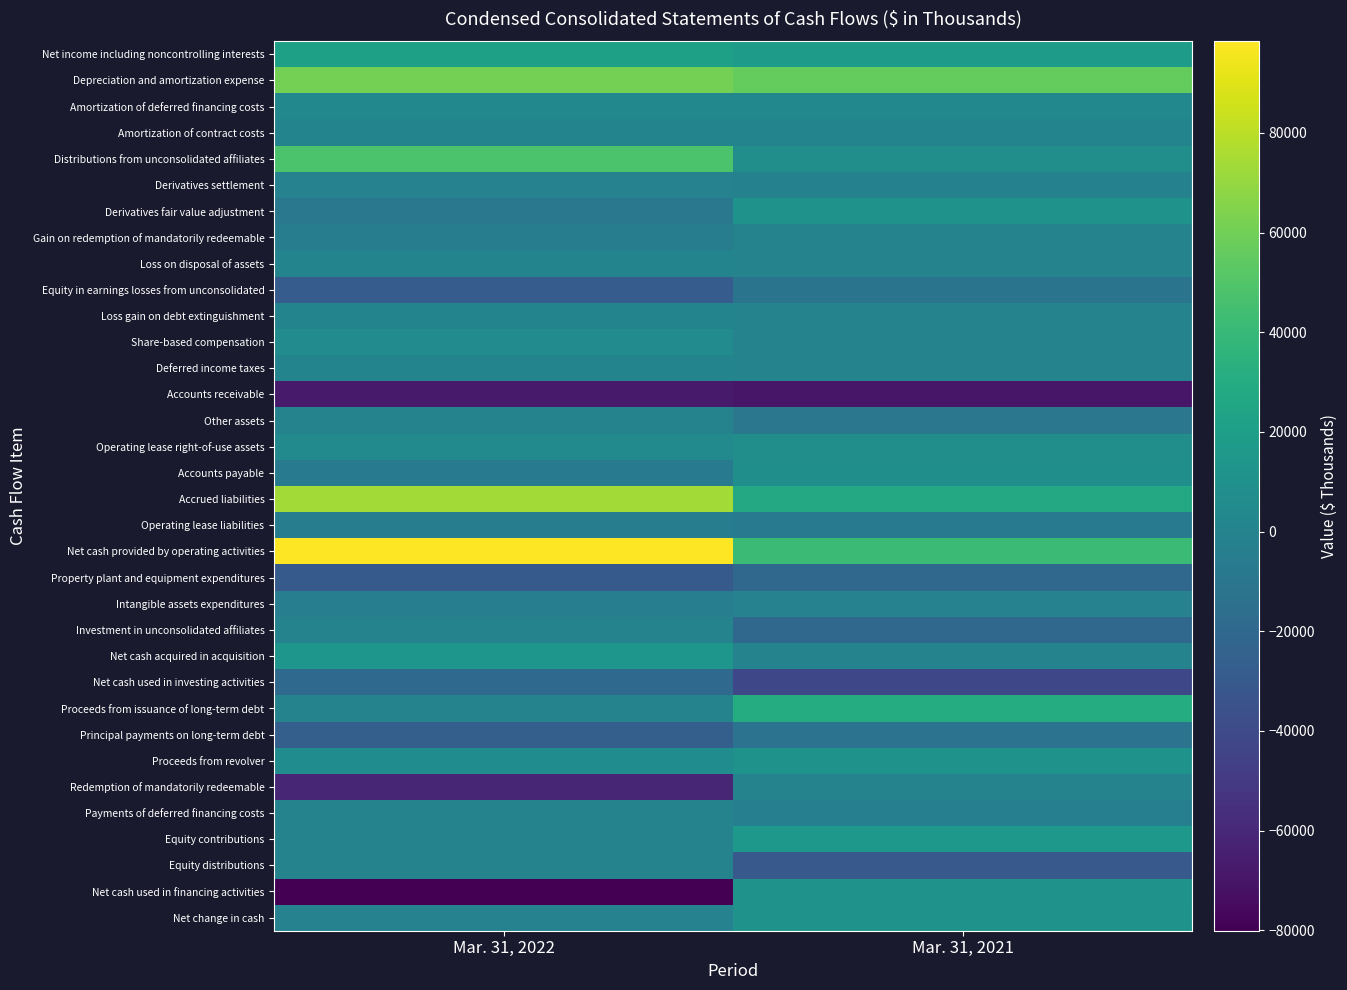

Reading left to right, list all the values displayed in this chart.

Net income including noncontrolling interests: Mar. 31, 2022=21389	Mar. 31, 2021=18136
Depreciation and amortization expense: Mar. 31, 2022=61023	Mar. 31, 2021=55971
Amortization of deferred financing costs: Mar. 31, 2022=3389	Mar. 31, 2021=3305
Amortization of contract costs: Mar. 31, 2022=448	Mar. 31, 2021=448
Distributions from unconsolidated affiliates: Mar. 31, 2022=48073	Mar. 31, 2021=8203
Derivatives settlement: Mar. 31, 2022=-884	Mar. 31, 2021=-1465
Derivatives fair value adjustment: Mar. 31, 2022=-8745	Mar. 31, 2021=10593
Gain on redemption of mandatorily redeemable: Mar. 31, 2022=-4493	Mar. 31, 2021=0
Loss on disposal of assets: Mar. 31, 2022=110	Mar. 31, 2021=32
Equity in earnings losses from unconsolidated: Mar. 31, 2022=-27917	Mar. 31, 2021=-11355
Loss gain on debt extinguishment: Mar. 31, 2022=129	Mar. 31, 2021=-239
Share-based compensation: Mar. 31, 2022=6132	Mar. 31, 2021=0
Deferred income taxes: Mar. 31, 2022=676	Mar. 31, 2021=0
Accounts receivable: Mar. 31, 2022=-67446	Mar. 31, 2021=-69376
Other assets: Mar. 31, 2022=-456	Mar. 31, 2021=-9653
Operating lease right-of-use assets: Mar. 31, 2022=4667	Mar. 31, 2021=8190
Accounts payable: Mar. 31, 2022=-6766	Mar. 31, 2021=8525
Accrued liabilities: Mar. 31, 2022=73961	Mar. 31, 2021=27524
Operating lease liabilities: Mar. 31, 2022=-4897	Mar. 31, 2021=-7245
Net cash provided by operating activities: Mar. 31, 2022=98393	Mar. 31, 2021=41594
Property plant and equipment expenditures: Mar. 31, 2022=-29234	Mar. 31, 2021=-19753
Intangible assets expenditures: Mar. 31, 2022=-3559	Mar. 31, 2021=-782
Investment in unconsolidated affiliates: Mar. 31, 2022=0	Mar. 31, 2021=-20522
Net cash acquired in acquisition: Mar. 31, 2022=13401	Mar. 31, 2021=0
Net cash used in investing activities: Mar. 31, 2022=-19392	Mar. 31, 2021=-41057
Proceeds from issuance of long-term debt: Mar. 31, 2022=0	Mar. 31, 2021=30189
Principal payments on long-term debt: Mar. 31, 2022=-26382	Mar. 31, 2021=-12443
Proceeds from revolver: Mar. 31, 2022=7000	Mar. 31, 2021=11500
Redemption of mandatorily redeemable: Mar. 31, 2022=-60702	Mar. 31, 2021=0
Payments of deferred financing costs: Mar. 31, 2022=0	Mar. 31, 2021=-3152
Equity contributions: Mar. 31, 2022=0	Mar. 31, 2021=14890
Equity distributions: Mar. 31, 2022=0	Mar. 31, 2021=-30189
Net cash used in financing activities: Mar. 31, 2022=-80084	Mar. 31, 2021=10795
Net change in cash: Mar. 31, 2022=-1083	Mar. 31, 2021=11332